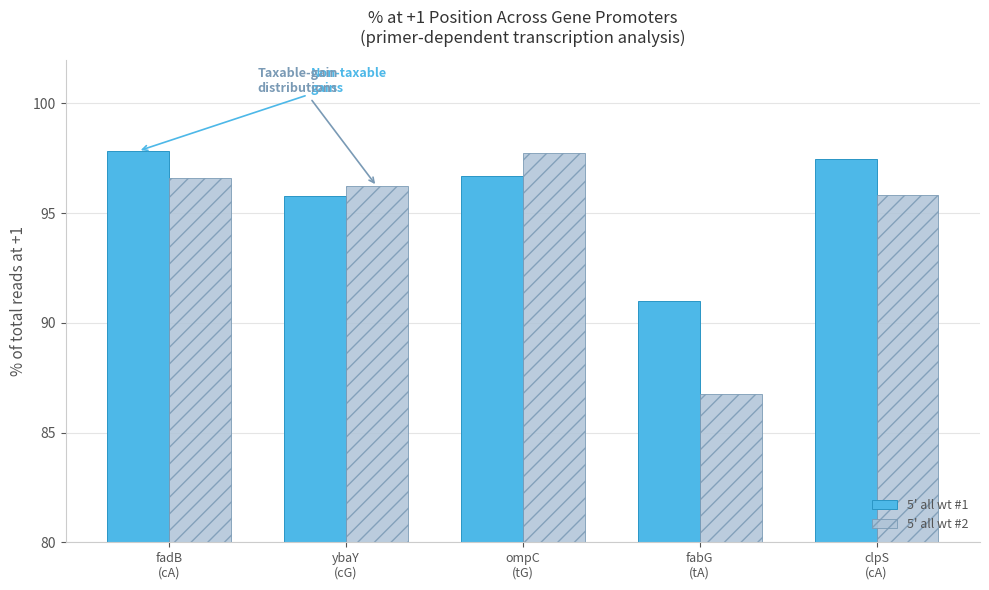

What is the greatest value displayed?

97.8